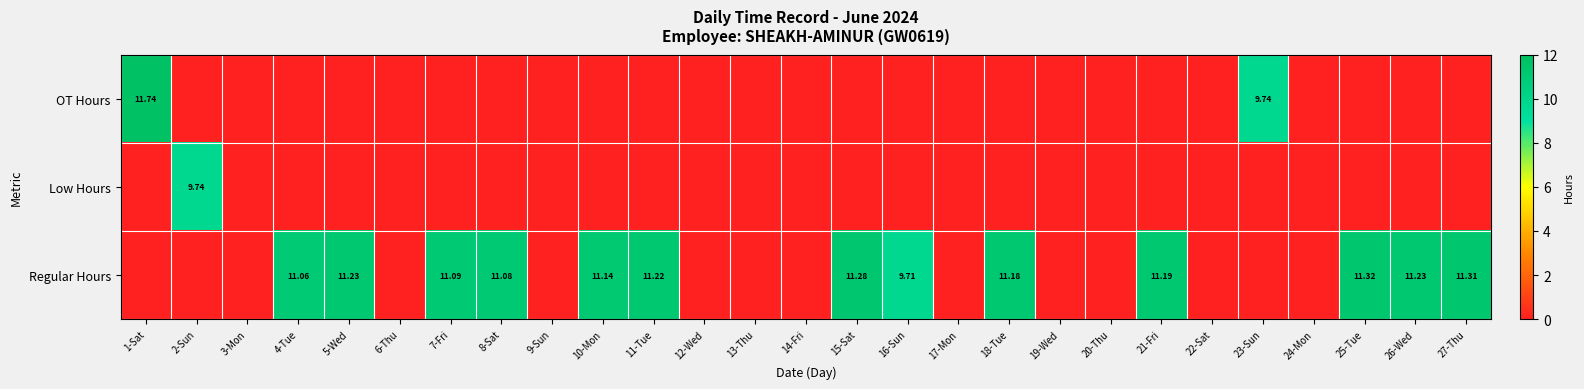

Rank the categories by OT Hours value from highest to lowest.

1-Sat, 23-Sun, 2-Sun, 3-Mon, 4-Tue, 5-Wed, 6-Thu, 7-Fri, 8-Sat, 9-Sun, 10-Mon, 11-Tue, 12-Wed, 13-Thu, 14-Fri, 15-Sat, 16-Sun, 17-Mon, 18-Tue, 19-Wed, 20-Thu, 21-Fri, 22-Sat, 24-Mon, 25-Tue, 26-Wed, 27-Thu